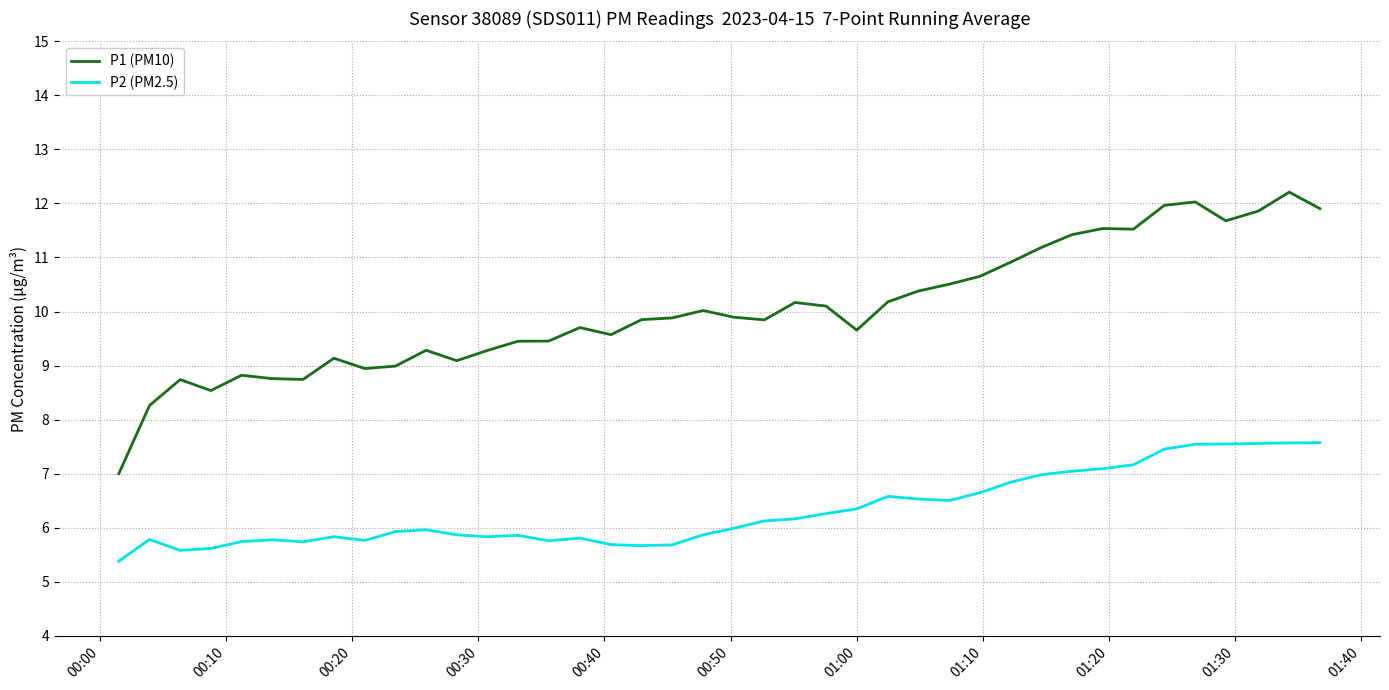

Which series has the largest range (max minus min)?

P1 (PM10)